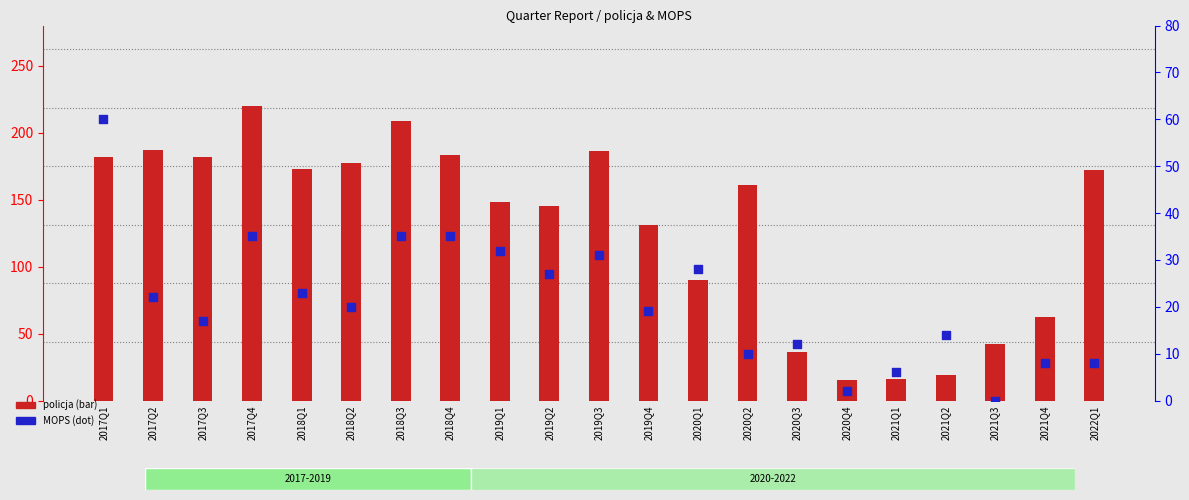

At how many categories does at least one series exceed 171?

10